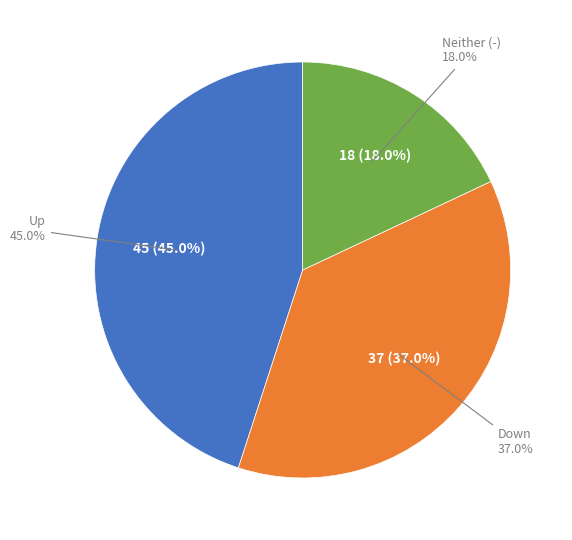

How many slices are in this pie chart?

3